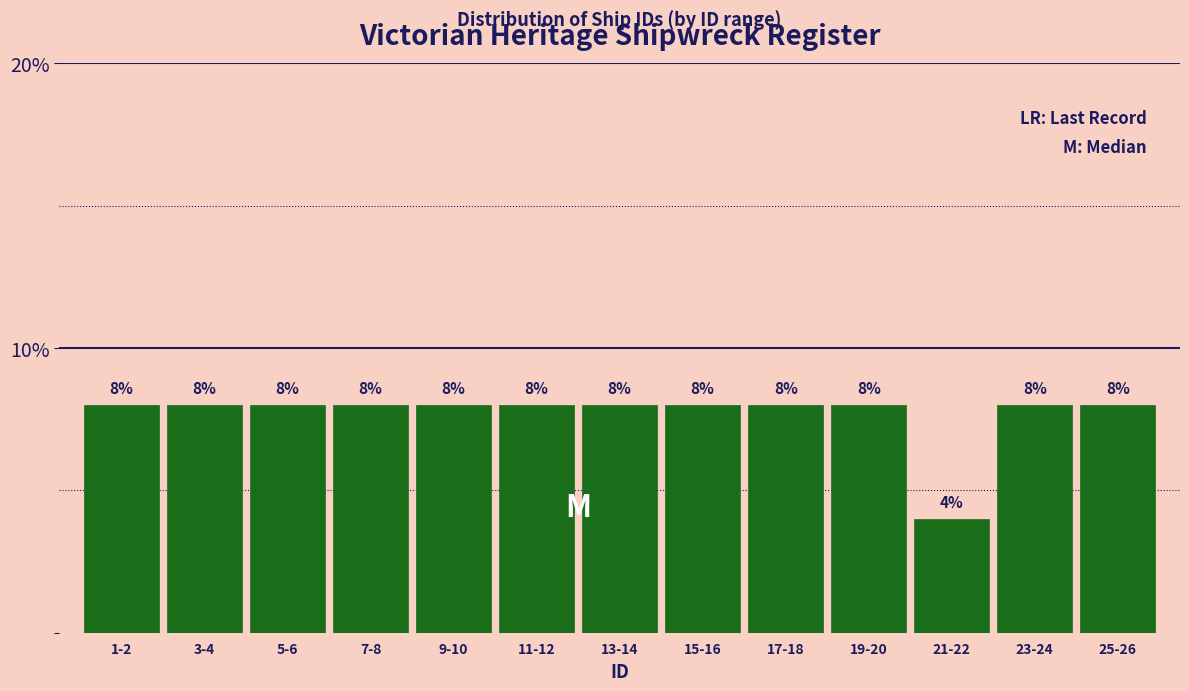

Reading left to right, extract all data points from this chart.

8	8	8	8	8	8	8	8	8	8	4	8	8